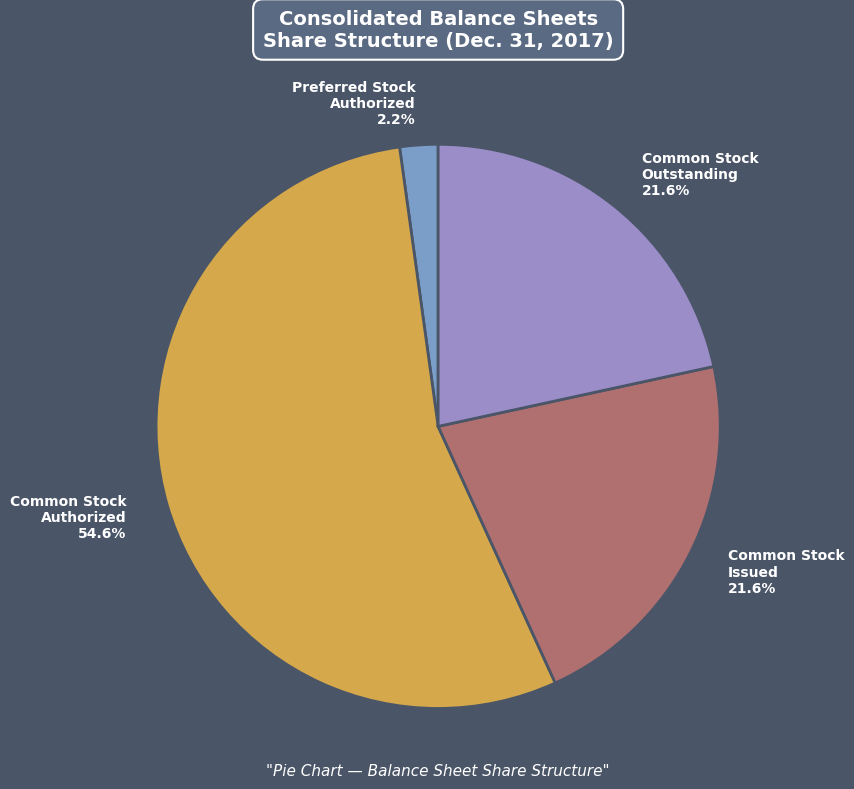

To the nearest percent, what is the difference between the largest and smallest slice percentages?

52%